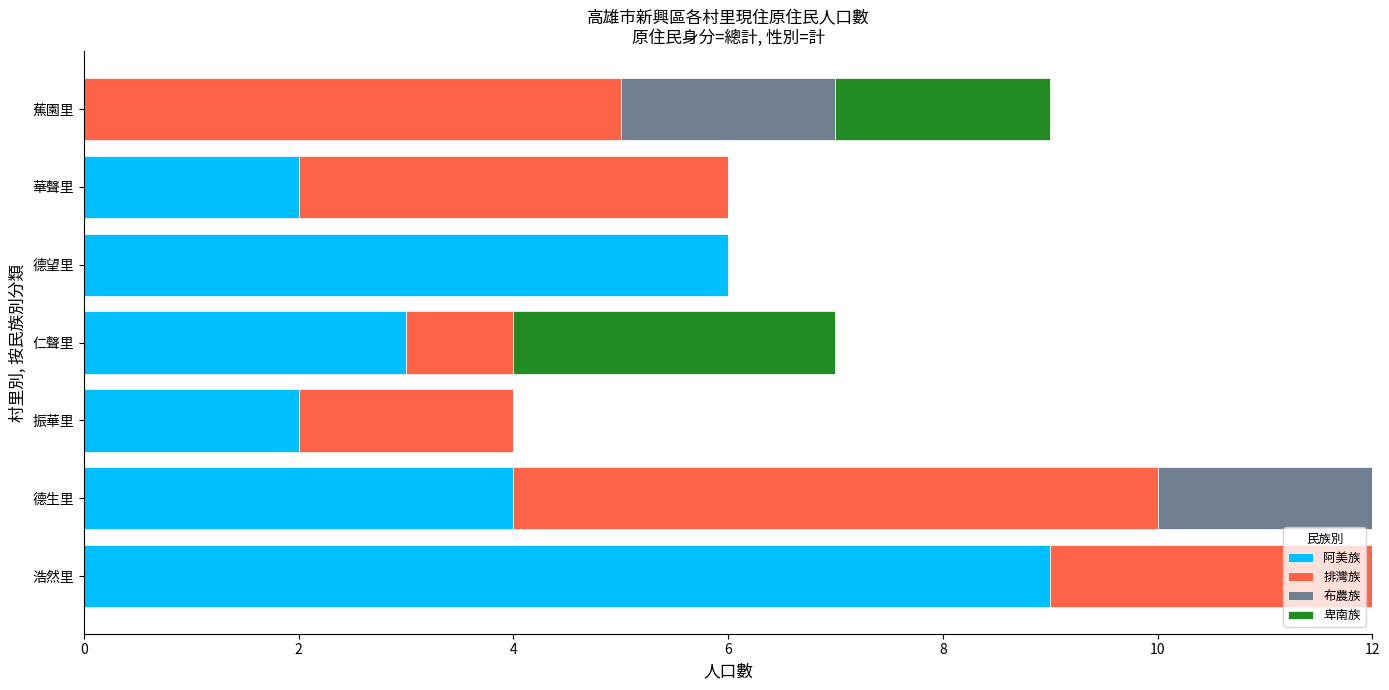

What is the total value across all series at 德望里?

6